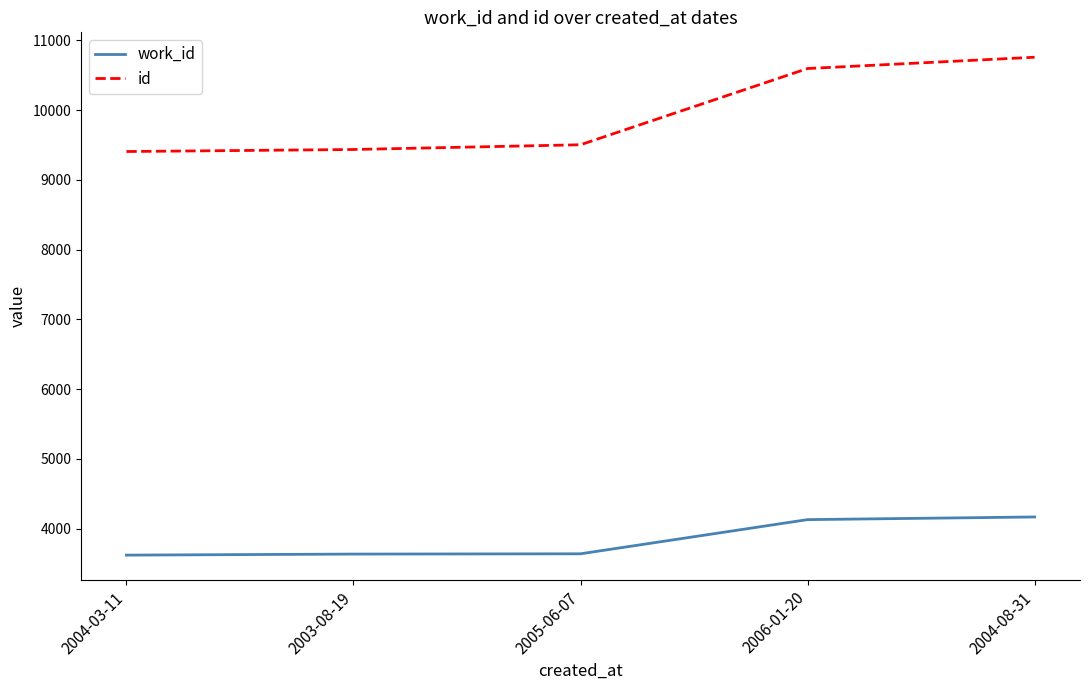

Rank the series at 2004-03-11 from highest to lowest value.

id, work_id